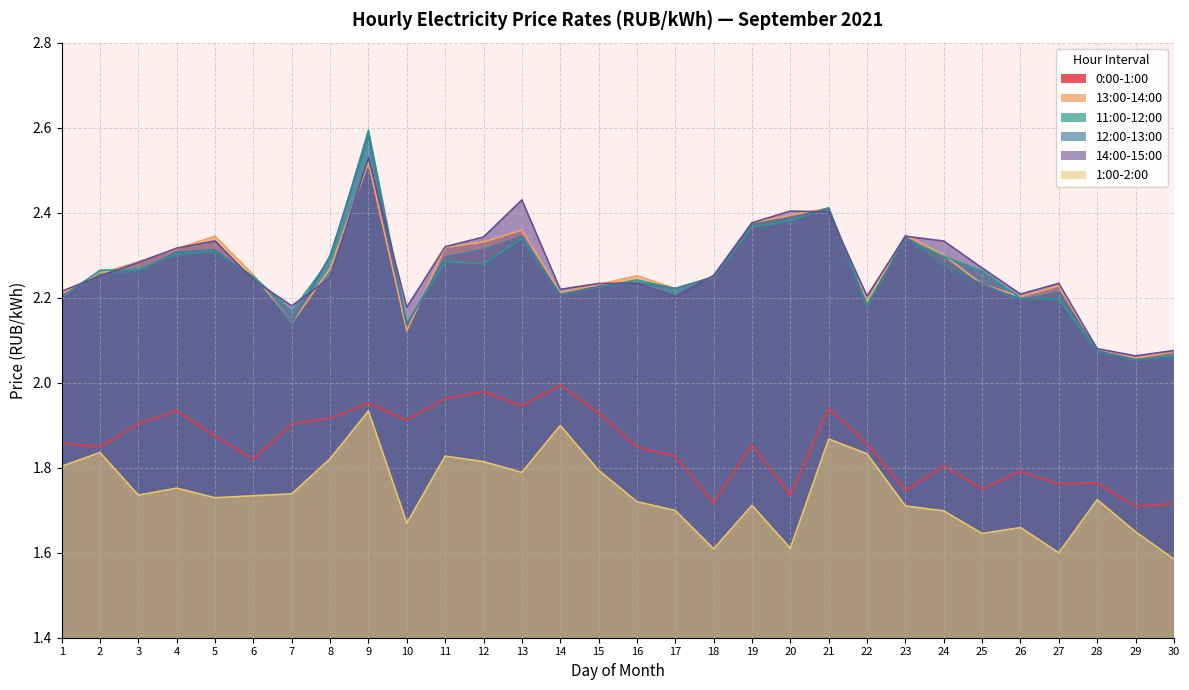

How many distinct data groups are displayed?

6